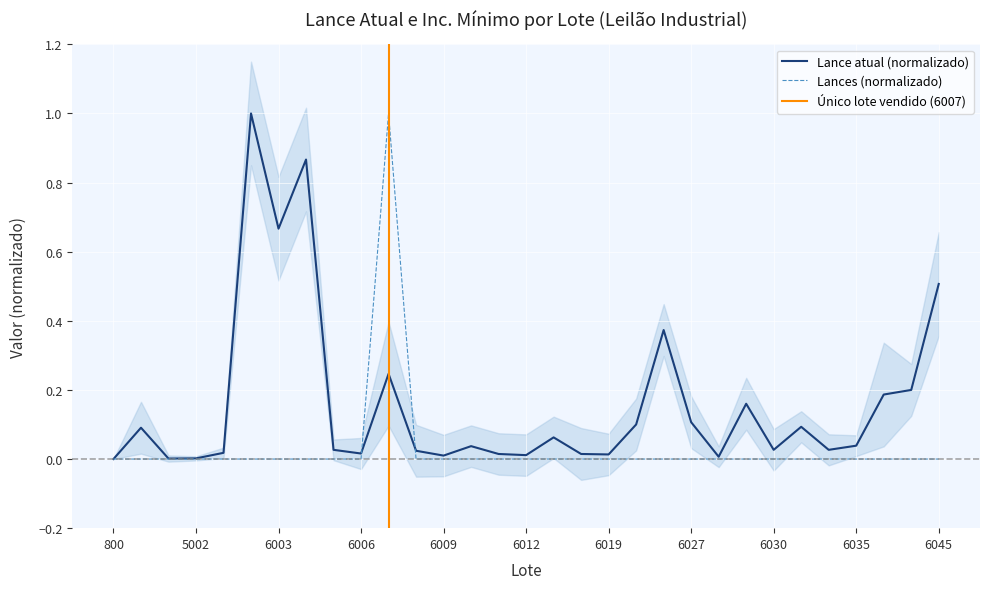

True or false: Lances has more than 0 points higher than both neighbors.

True